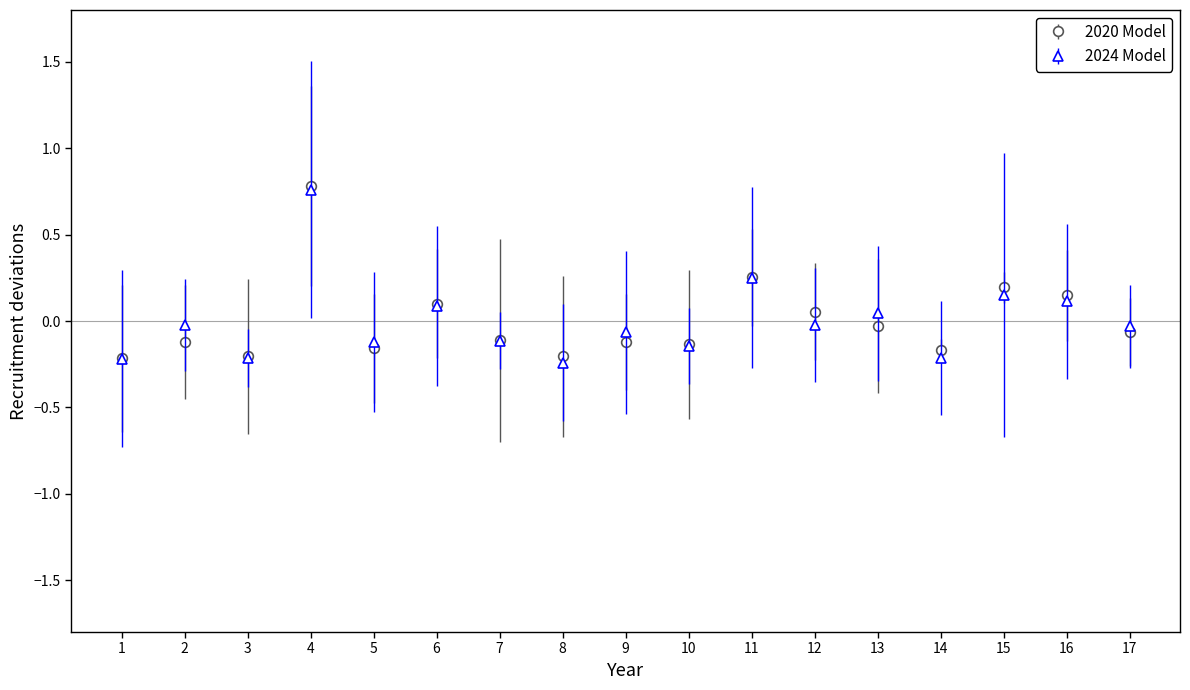

True or false: 2020 Model has more than 2 interior local peaks.

True